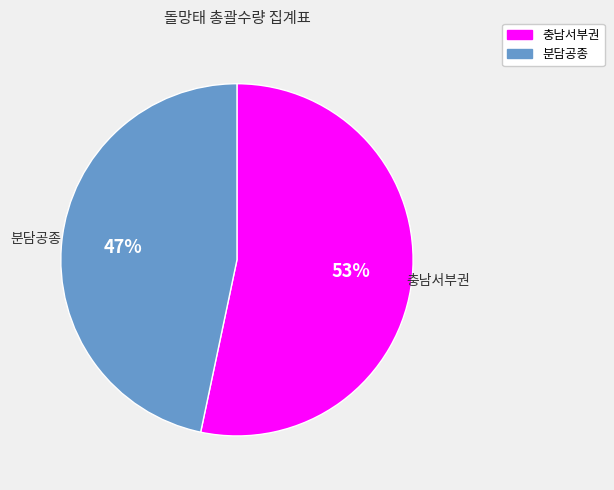

What is the ratio of the value at 분담공종 to the value at 충남서부권?

0.9